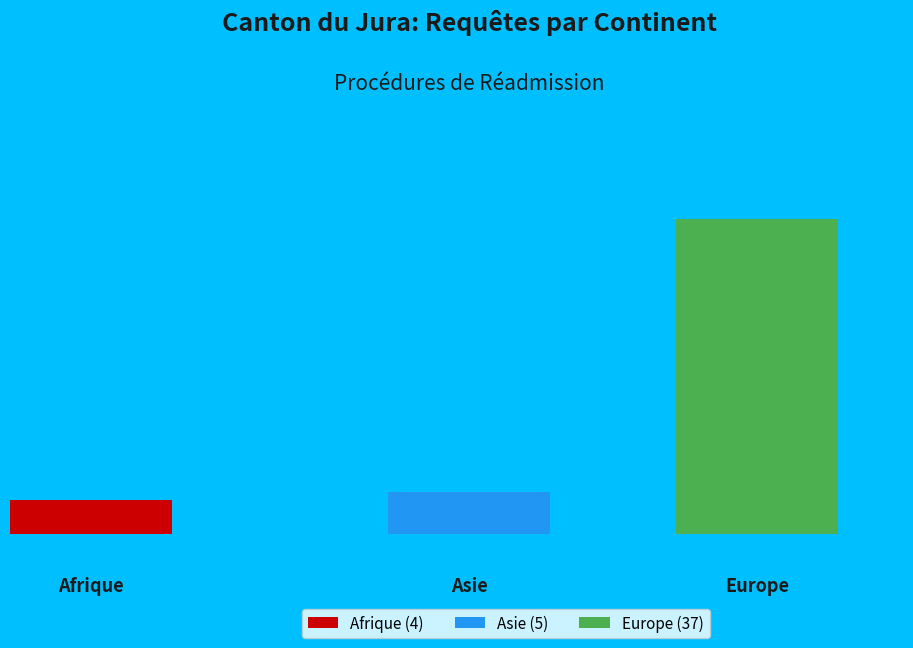

Is it true that Europe is 93% of the pie?

False